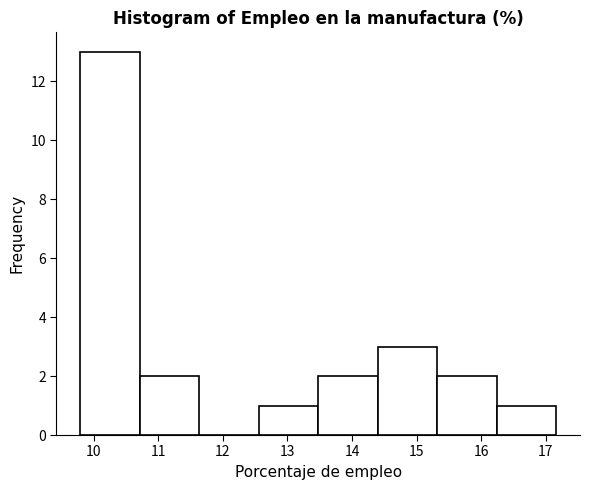

What is the height of the bar covering 16.2 to 17.2 on the x-axis? Neither the bar edges nor the heights are printed on the chart, so give them approximately, as read against the axes.

1